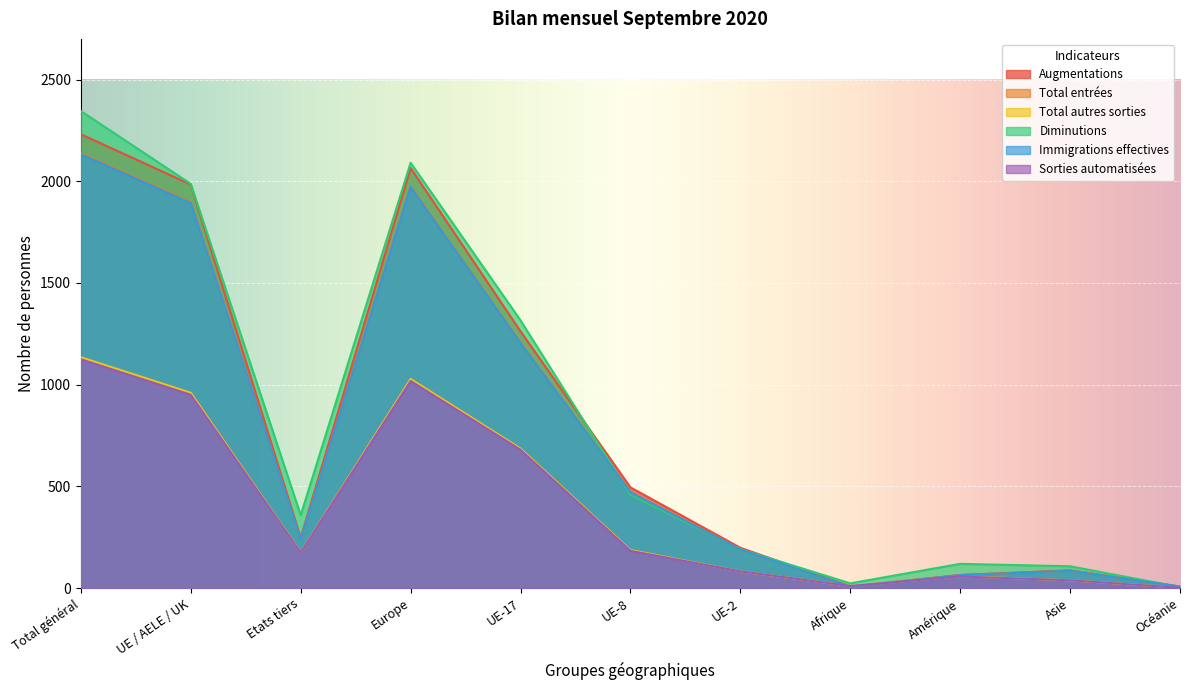

What is the value of the Total entrées point at the 9th from the left?

63